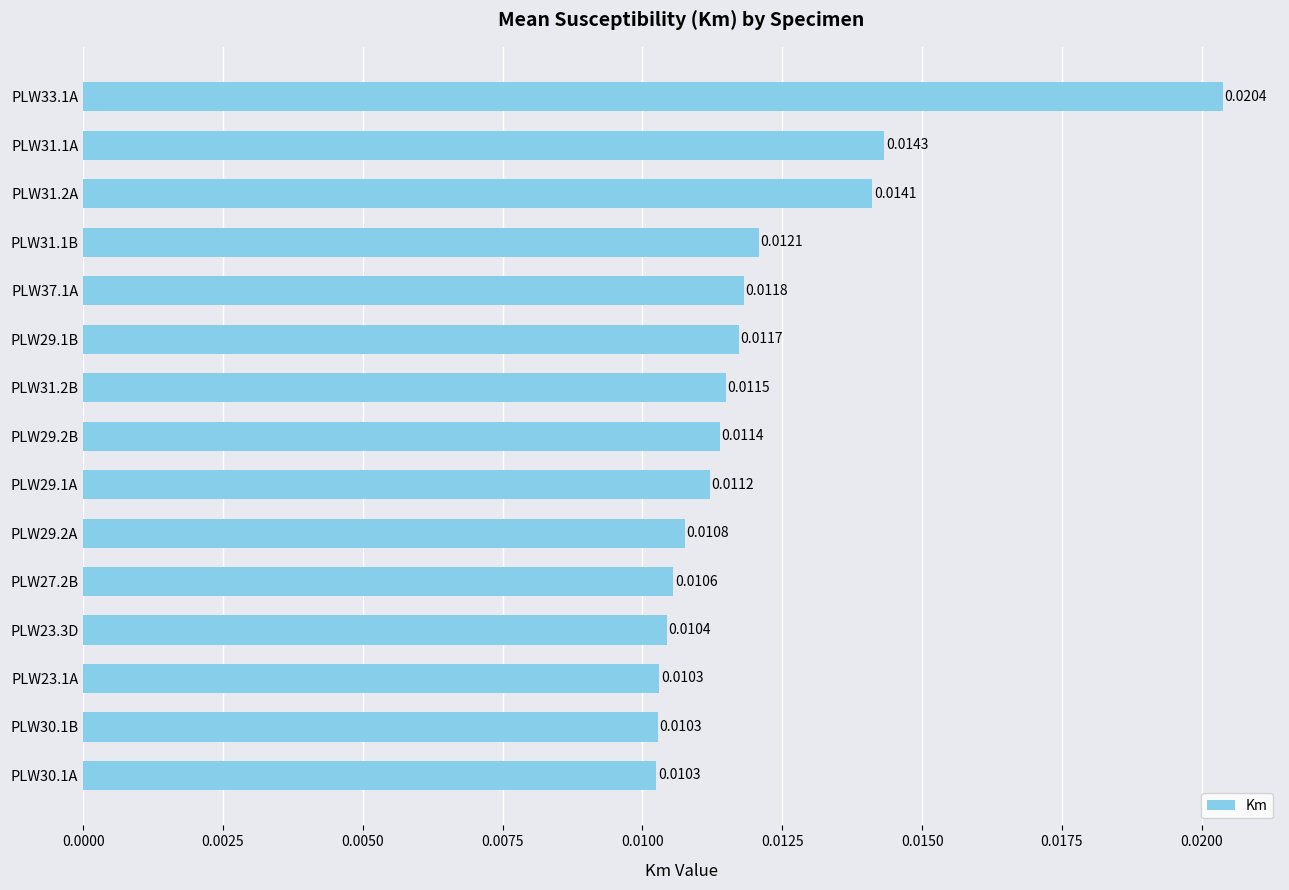

Between PLW29.2B and PLW29.1A, which is larger?

PLW29.2B